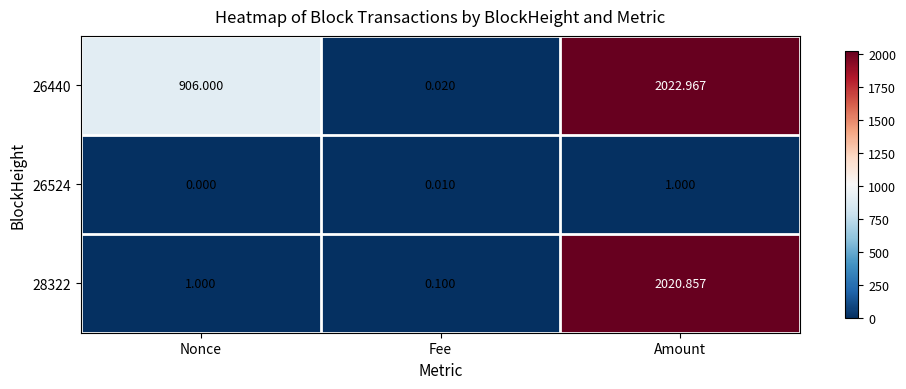

At which category is the sum across all series the highest?

Amount